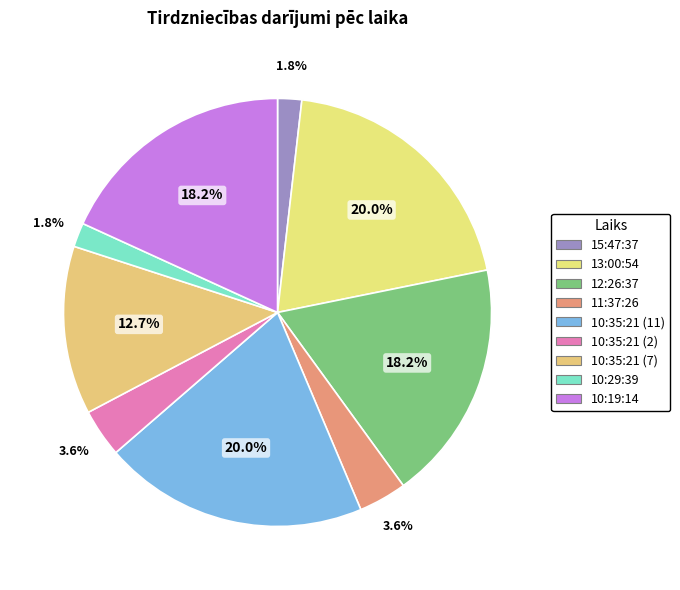

Count the number of slices in the pie.

9